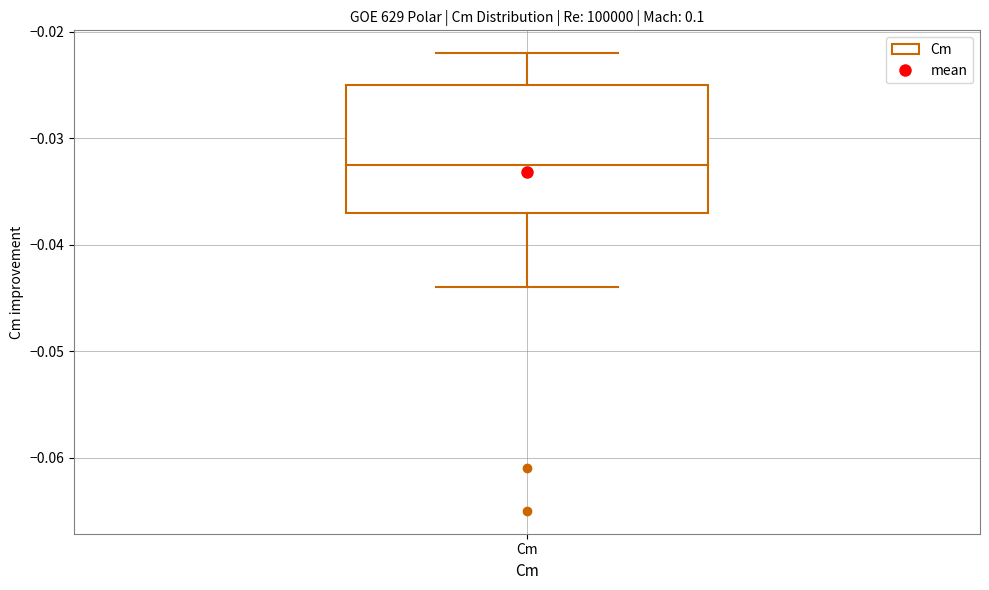

Transcribe this box plot: give where the median line is, the range the box spans, and where the two whiskers end, as read against the y-axis. The values are not printed on the chart, so give them approximately, as read against the axis.

median -0.032, box -0.037 to -0.025, whiskers -0.044 to -0.022